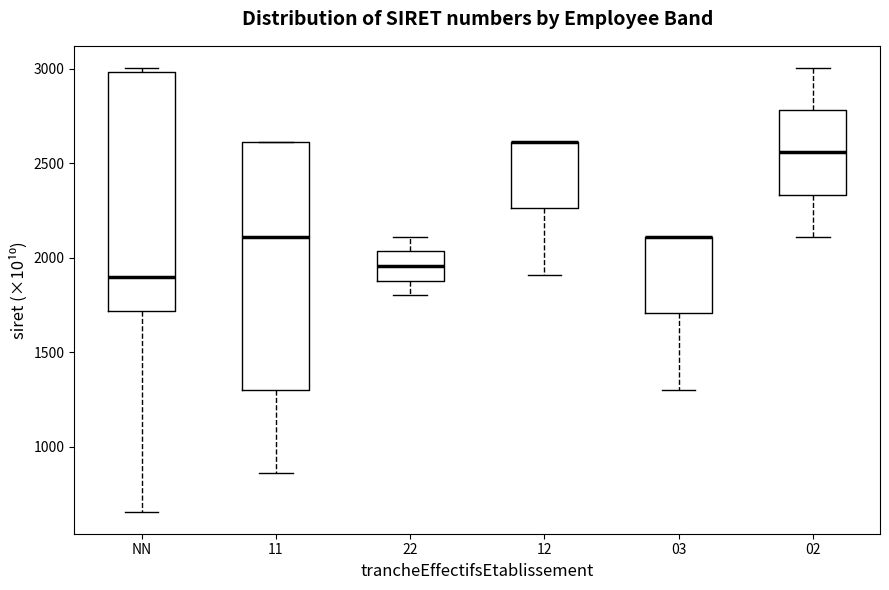

Reading left to right, read every box against the y-axis: the position of its median line, the range the box covers, and the ends of its whiskers. The values are not printed on the chart, so give them approximately, as read against the axis.

NN: median 1900, box 1700 to 3000, whiskers 650 to 3000 (just above the box's upper edge)
11: median 2100, box 1300 to 2600, whiskers 850 to 2600
22: median 1950, box 1900 to 2050, whiskers 1800 to 2100
12: median 2600 (drawn on the box's upper edge), box 2250 to 2600, whiskers 1900 to 2600
03: median 2100 (drawn on the box's upper edge), box 1700 to 2100, whiskers 1300 to 2100
02: median 2550, box 2350 to 2800, whiskers 2100 to 3000